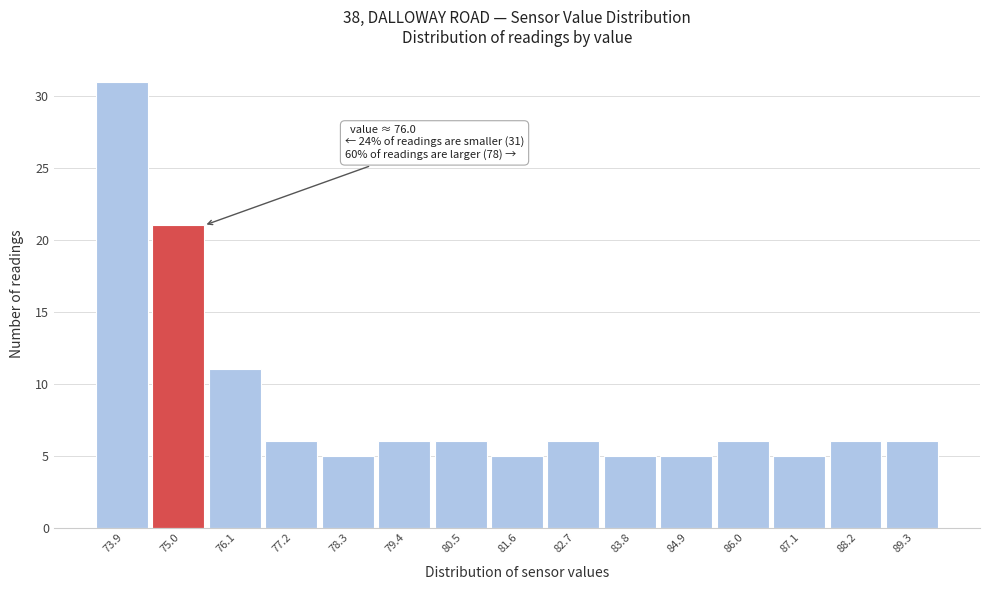

Reading left to right, extract all data points from this chart.

73.9=31	75.0=21	76.1=11	77.2=6	78.3=5	79.4=6	80.5=6	81.6=5	82.7=6	83.8=5	84.9=5	86.0=6	87.1=5	88.2=6	89.3=6